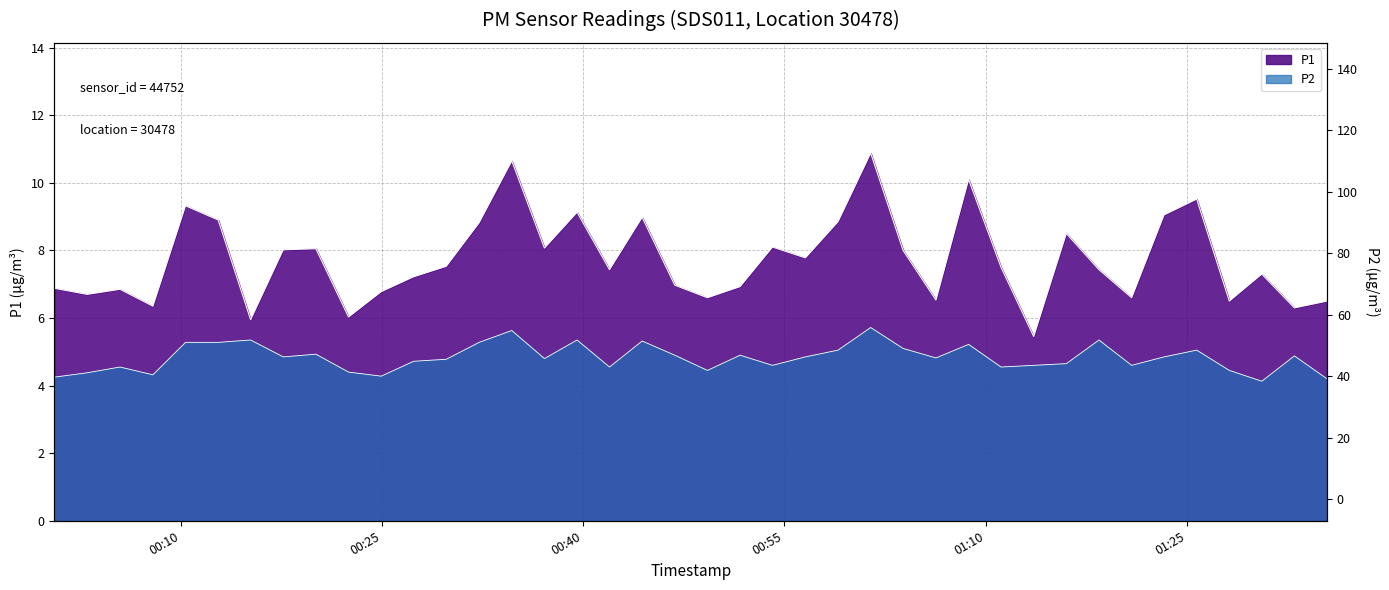

Which series has the widest spread of values?

P1